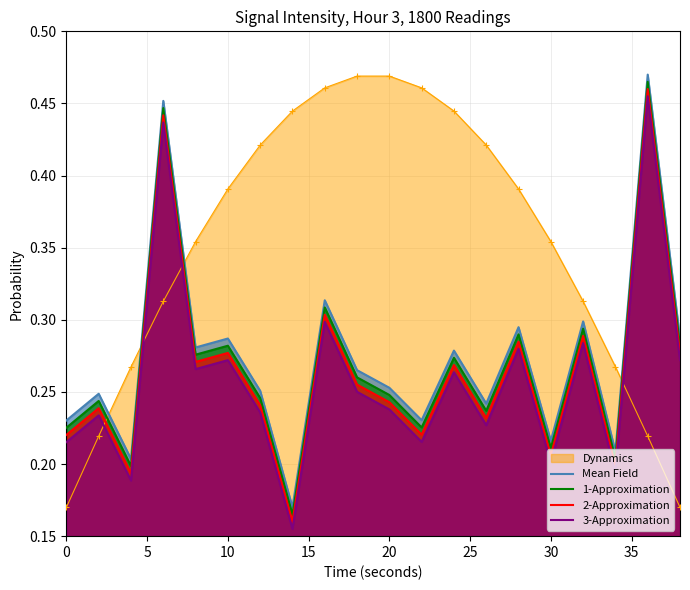

Which series changed the most between 0 and 20?

Dynamics